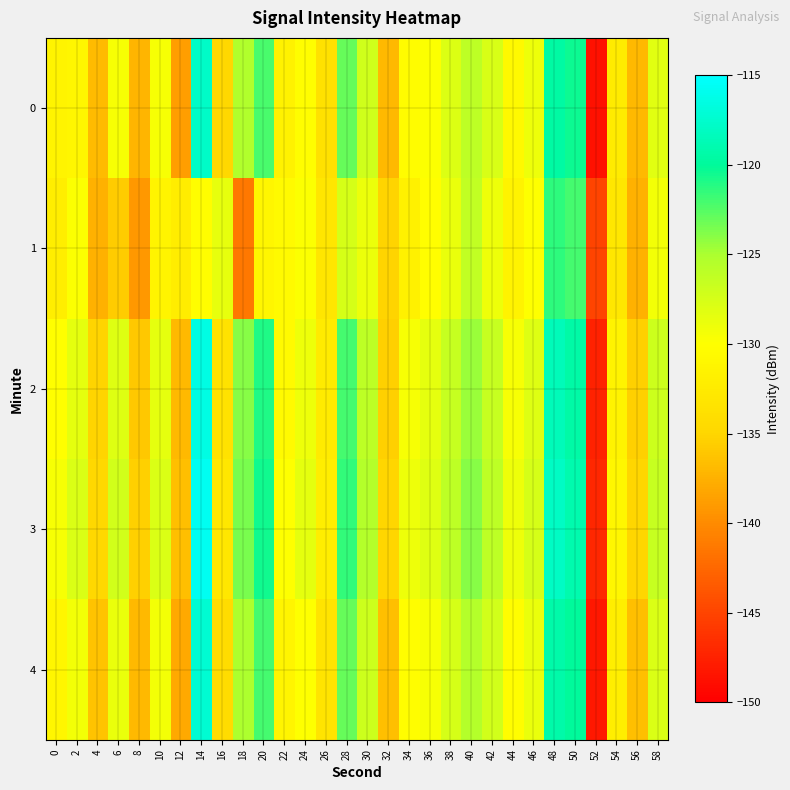

At 32, list the series in order from smallest to largest.

0, 4, 2, 1, 3